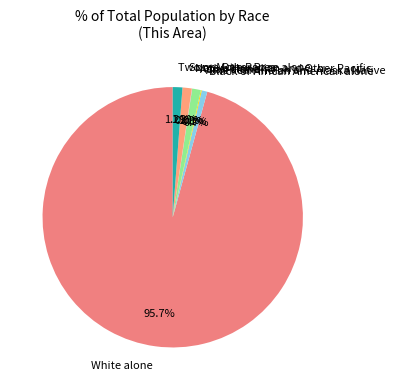

Which category accounts for the majority?

White alone